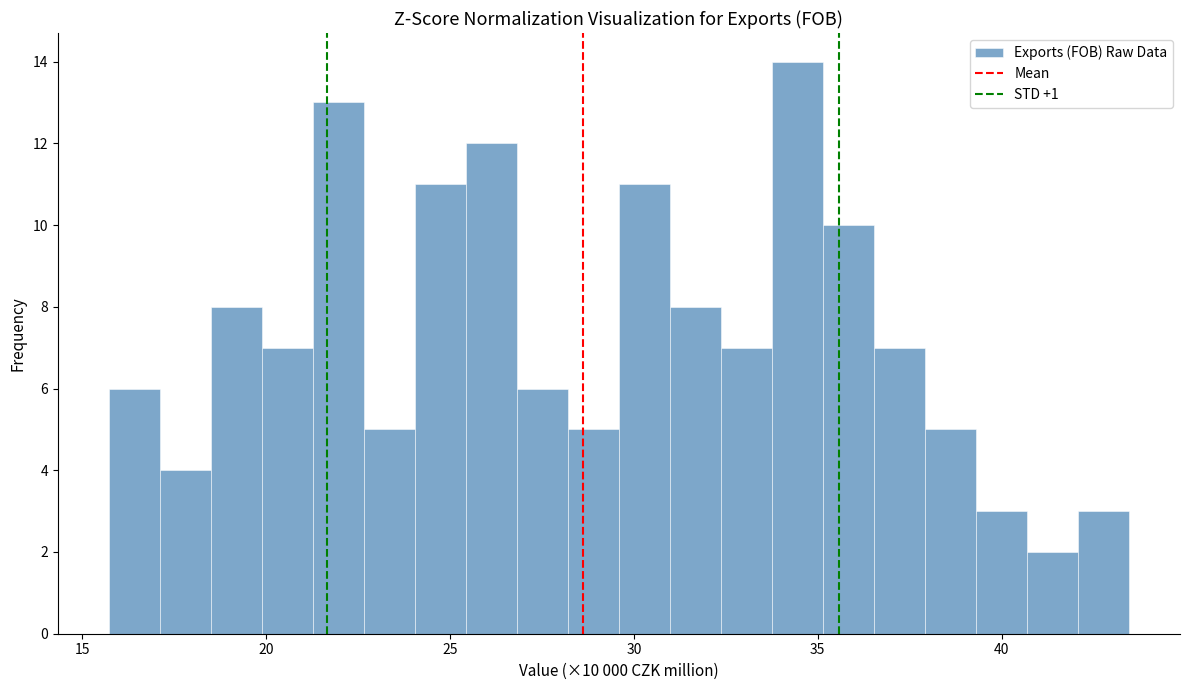

Read against the x-axis, roughly where is the centre of the tallest bar?

34.5